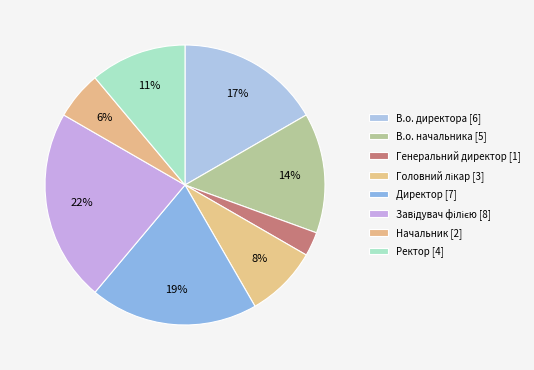

The Генеральний директор slice represents 11% of the pie. True or false?

False